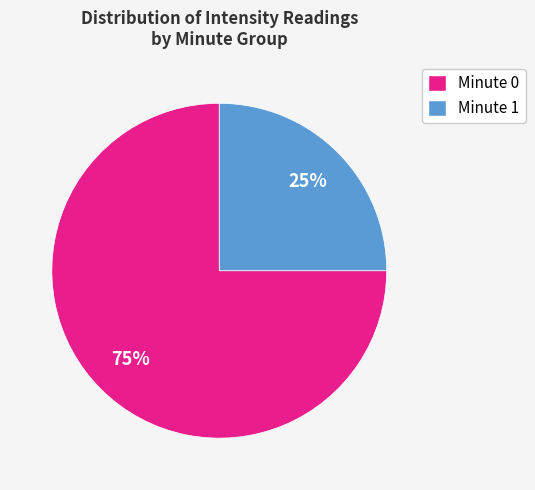

Does any single category account for the majority?

Yes